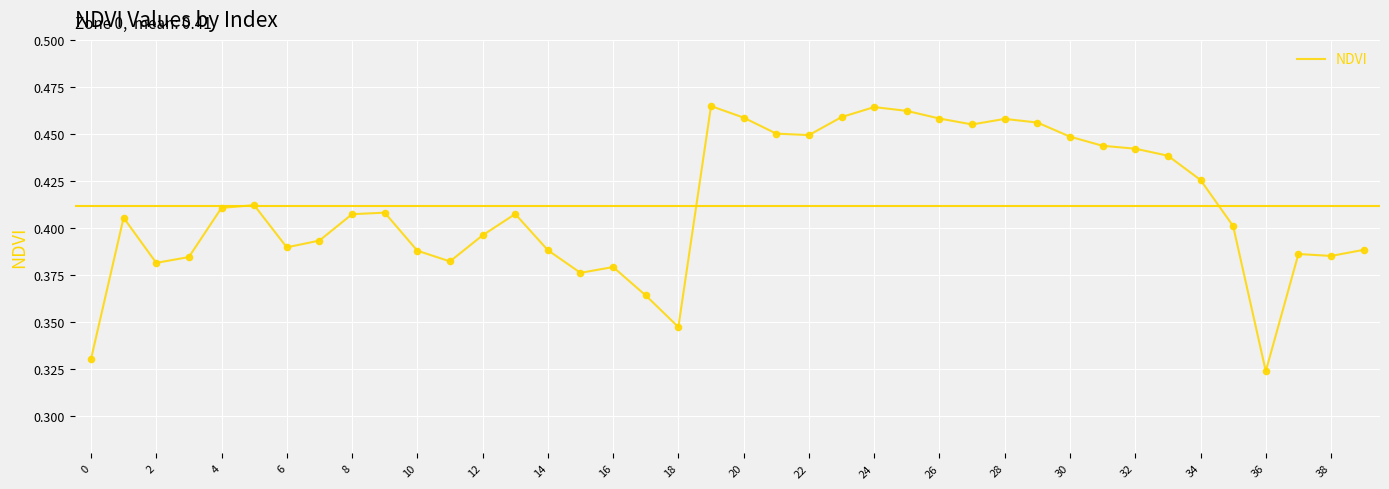

How many lines are shown in the chart?

1